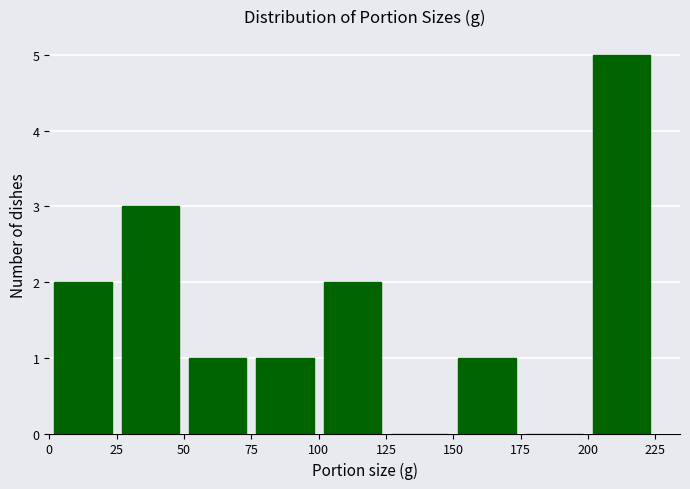

Over which range of the x-axis is the bar tallest?

200 to 225